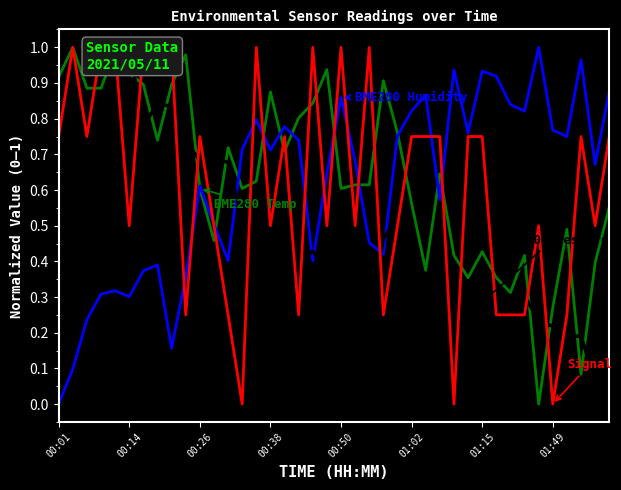

What is the sum of all BME280 Humidity values?

24.5